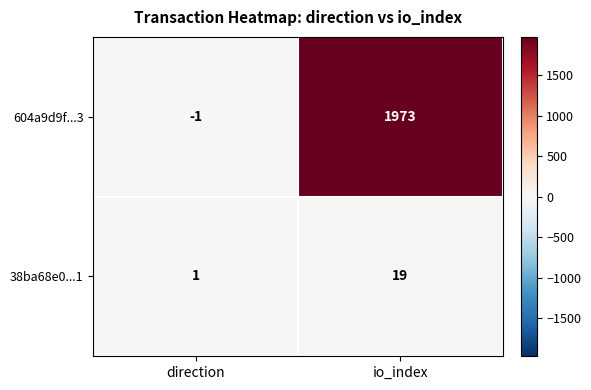

What is the sum of all 38ba68e0...1 values?

20